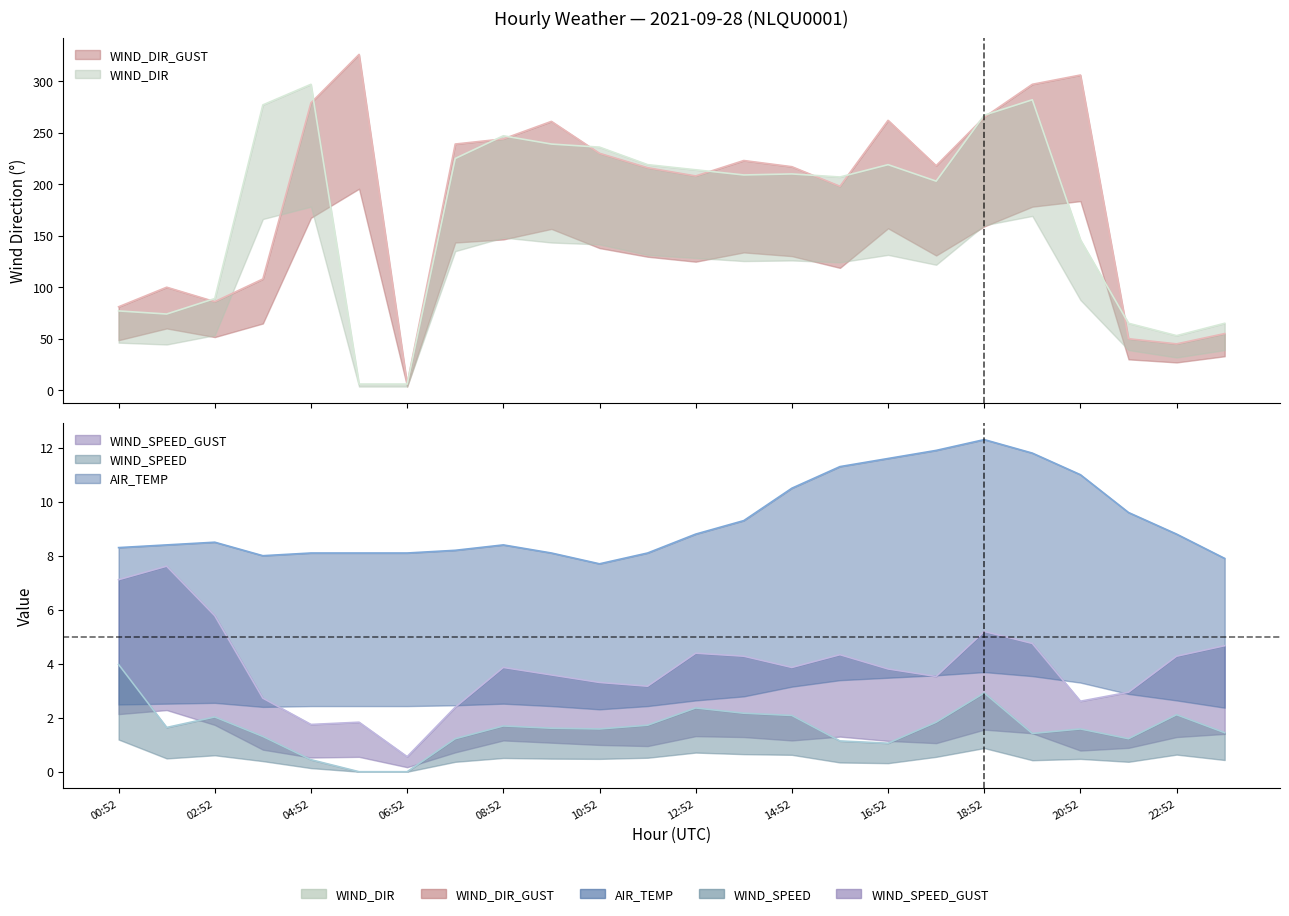

Rank the series at 18:52 from highest to lowest value.

WIND_DIR, WIND_DIR_GUST, AIR_TEMP, WIND_SPEED_GUST, WIND_SPEED